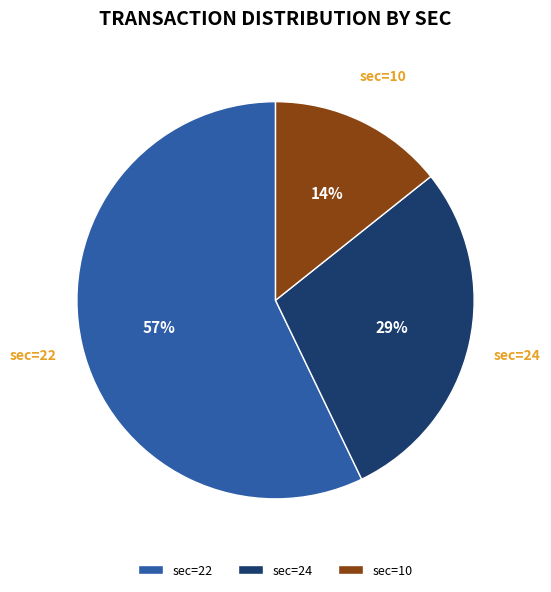

To the nearest percent, what is the difference between the largest and smallest slice percentages?

43%